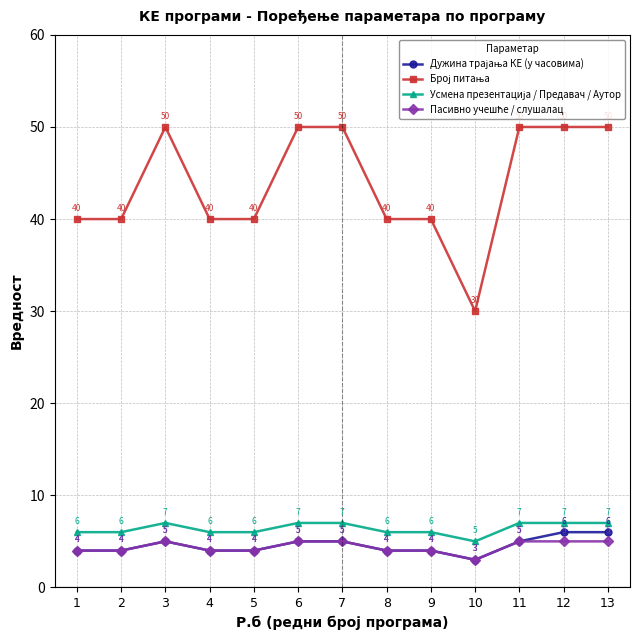

What is the smallest value displayed?

3